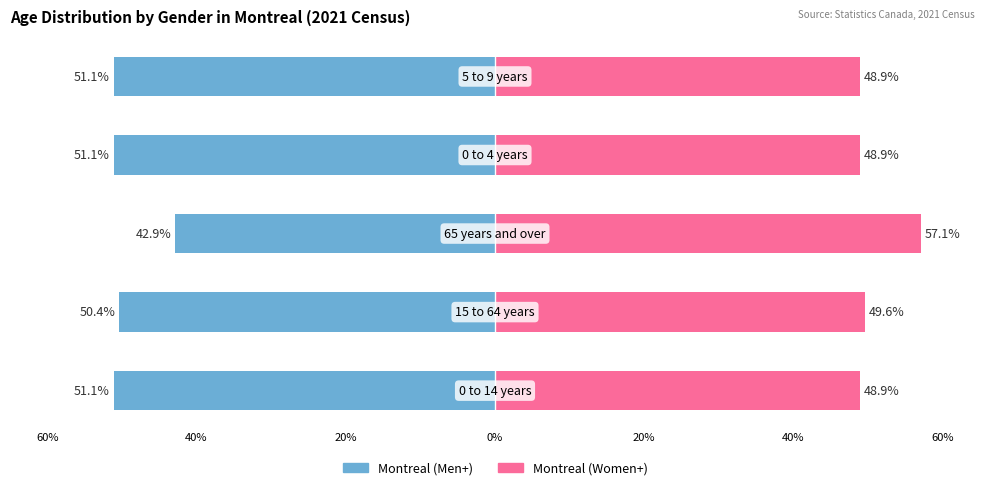

The Montreal (Women+) series shows 57.1 at 40%. True or false?

True